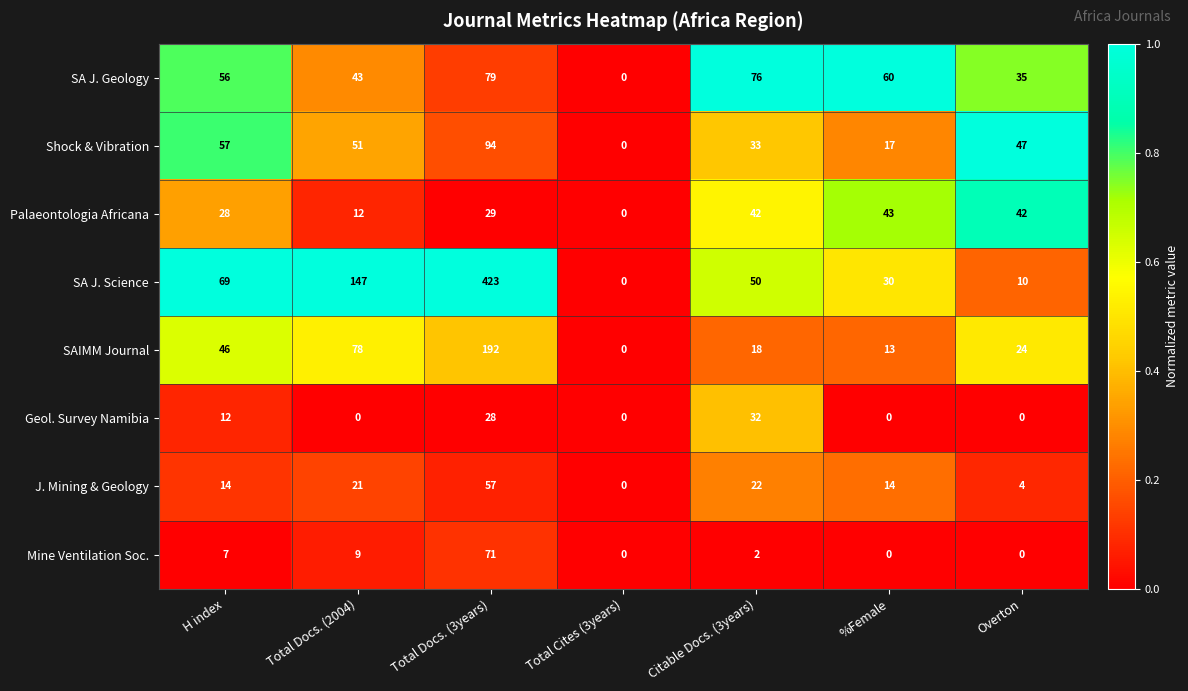

Which series changed the most between H index and Overton?

SA J. Science